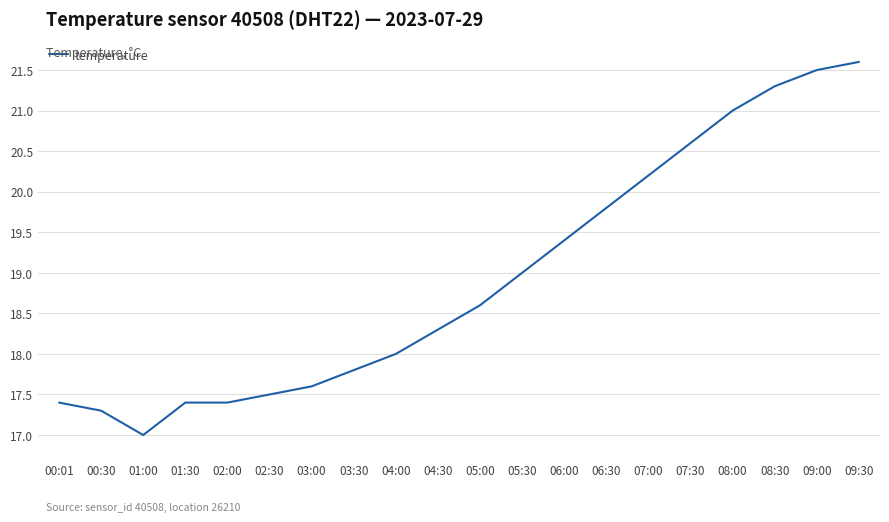

What is the difference between the values at 01:30 and 05:30?

1.6